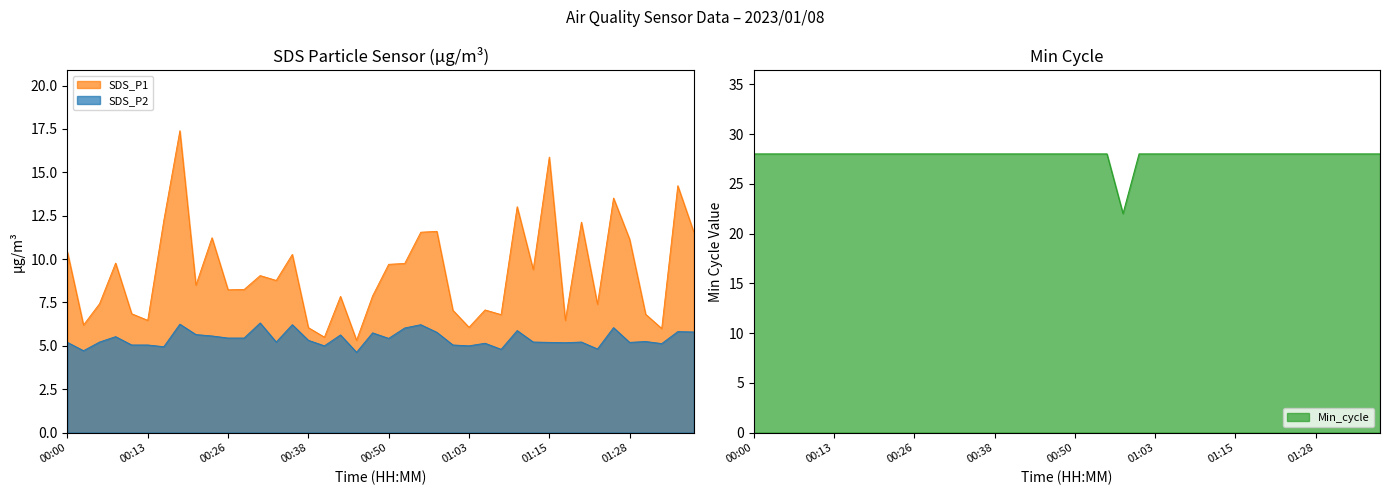

Which series has the largest total across all categories?

Min_cycle